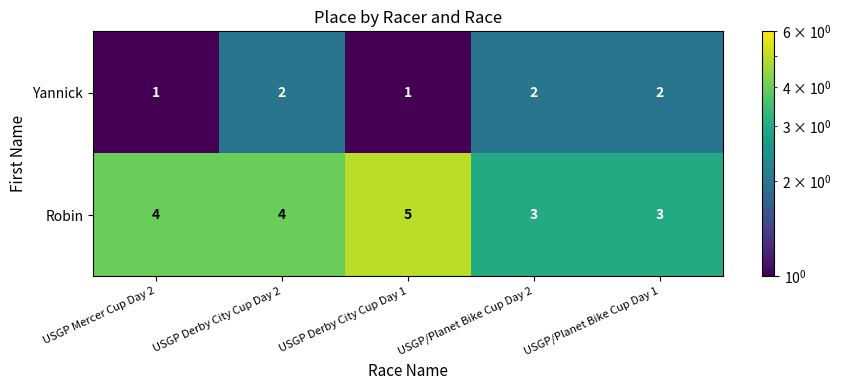

What is the sum of all Yannick values?

8